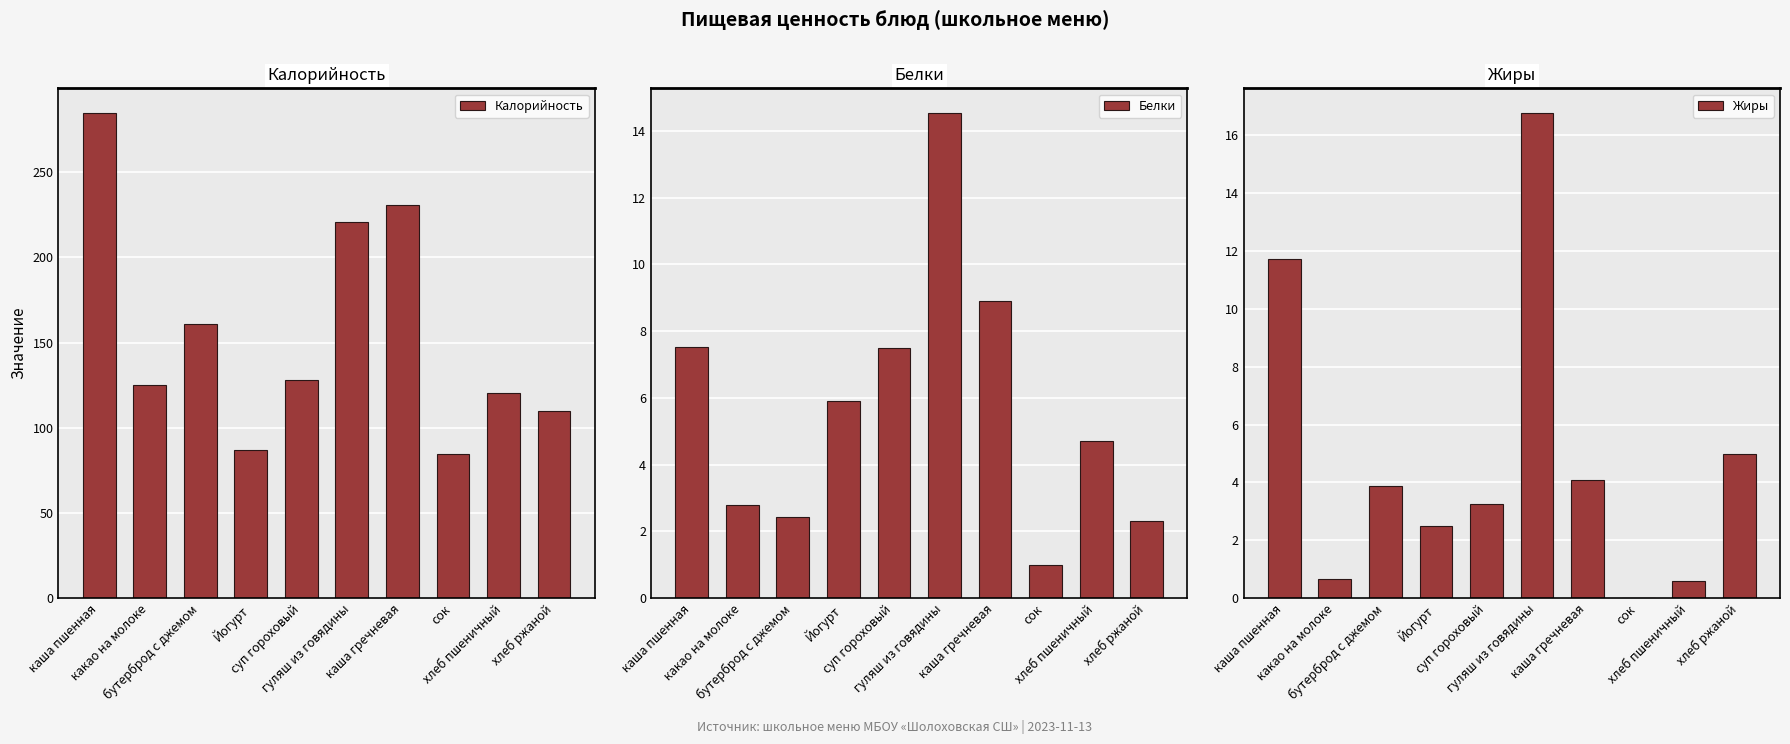

What is the approximate value of Калорийность at хлеб ржаной?

110.0